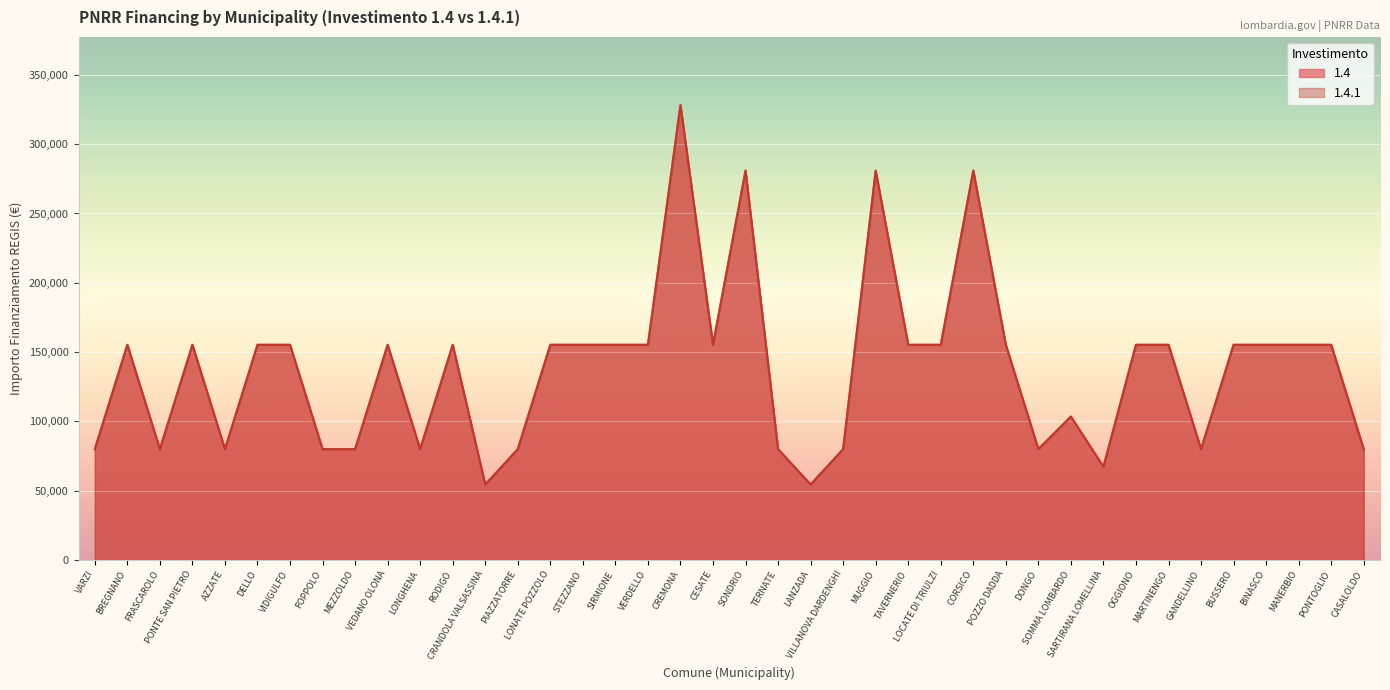

Reading left to right, transcribe all the data shown in this chart.

1.4: VARZI=79922	BREGNANO=155234	FRASCAROLO=79922	PONTE SAN PIETRO=155234	AZZATE=79922	DELLO=155234	VIDIGULFO=155234	FOPPOLO=79922	MEZZOLDO=79922	VEDANO OLONA=155234	LONGHENA=79922	RODIGO=155234	CRANDOLA VALSASSINA=54412	PIAZZATORRE=79922	LONATE POZZOLO=155234	STEZZANO=155234	SIRMIONE=155234	VERDELLO=155234	CREMONA=328160	CESATE=155234	SONDRIO=280932	TERNATE=79922	LANZADA=54412	VILLANOVA DARDENGHI=79922	MUGGIO=280932	TAVERNERIO=155234	LOCATE DI TRIULZI=155234	CORSICO=280932	POZZO DADDA=155234	DONGO=79922	SOMMA LOMBARDO=103444	SARTIRANA LOMELLINA=67167	OGGIONO=155234	MARTINENGO=155234	GANDELLINO=79922	BUSSERO=155234	BINASCO=155234	MANERBIO=155234	PONTOGLIO=155234	CASALOLDO=79922
1.4.1: VARZI=79922	BREGNANO=155234	FRASCAROLO=79922	PONTE SAN PIETRO=155234	AZZATE=79922	DELLO=155234	VIDIGULFO=155234	FOPPOLO=79922	MEZZOLDO=79922	VEDANO OLONA=155234	LONGHENA=79922	RODIGO=155234	CRANDOLA VALSASSINA=54412	PIAZZATORRE=79922	LONATE POZZOLO=155234	STEZZANO=155234	SIRMIONE=155234	VERDELLO=155234	CREMONA=328160	CESATE=155234	SONDRIO=280932	TERNATE=79922	LANZADA=54412	VILLANOVA DARDENGHI=79922	MUGGIO=280932	TAVERNERIO=155234	LOCATE DI TRIULZI=155234	CORSICO=280932	POZZO DADDA=155234	DONGO=79922	SOMMA LOMBARDO=103444	SARTIRANA LOMELLINA=67167	OGGIONO=155234	MARTINENGO=155234	GANDELLINO=79922	BUSSERO=155234	BINASCO=155234	MANERBIO=155234	PONTOGLIO=155234	CASALOLDO=79922